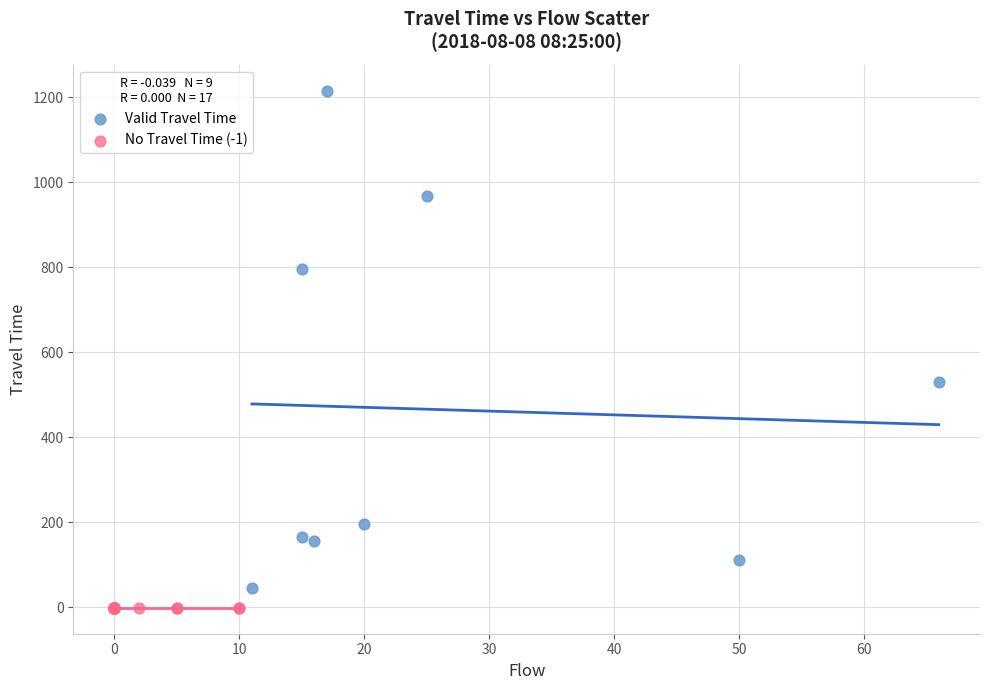

Which series contains the highest Y value?

Valid Travel Time